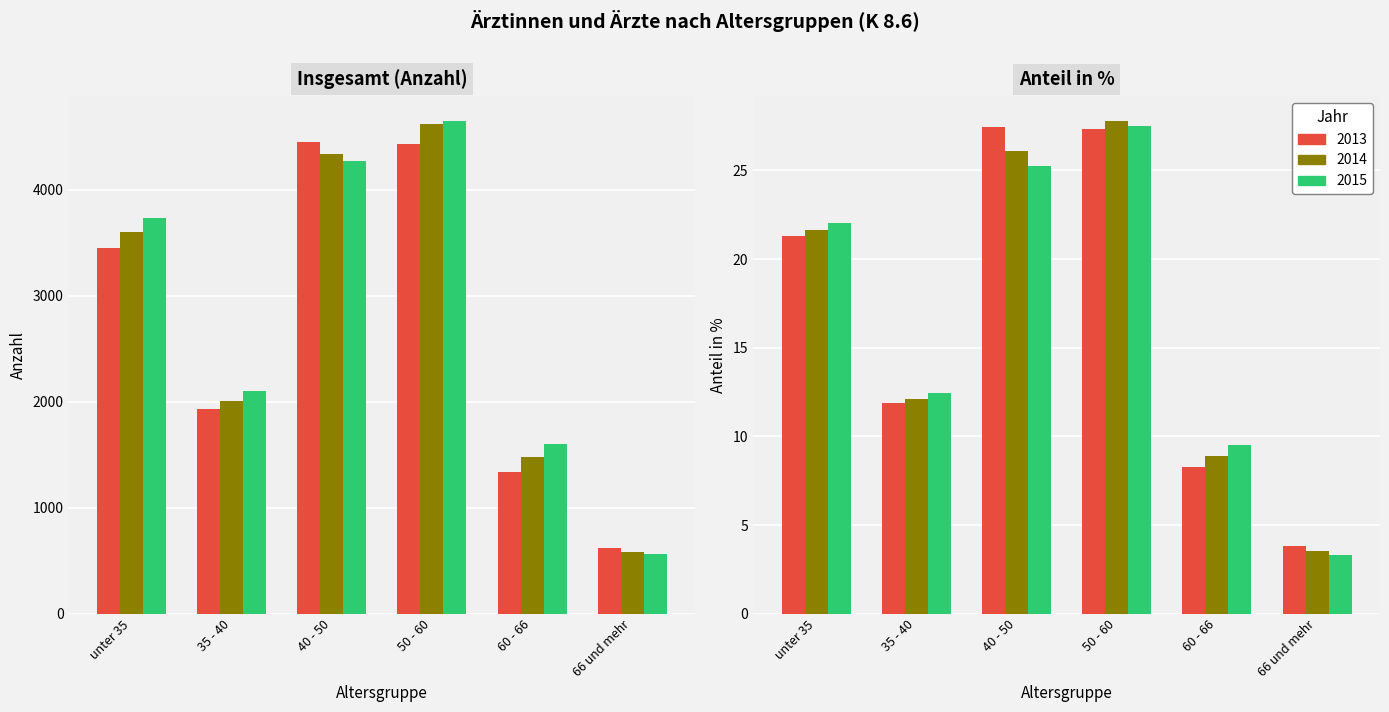

What is the difference between the 2013 values at unter 35 and 50 - 60?

977